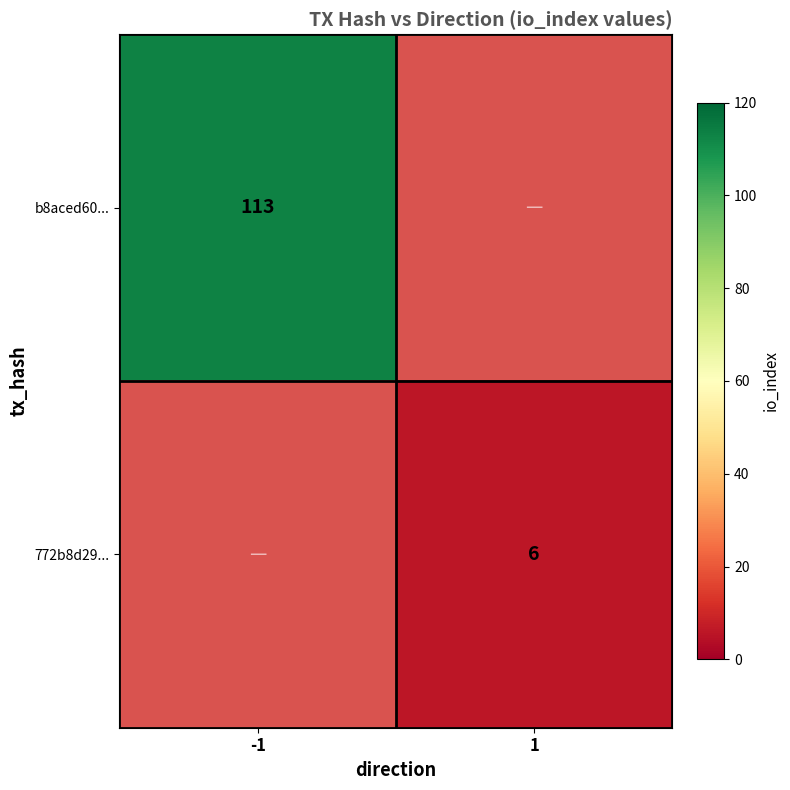

At which category does the chart reach its minimum across all series?

1